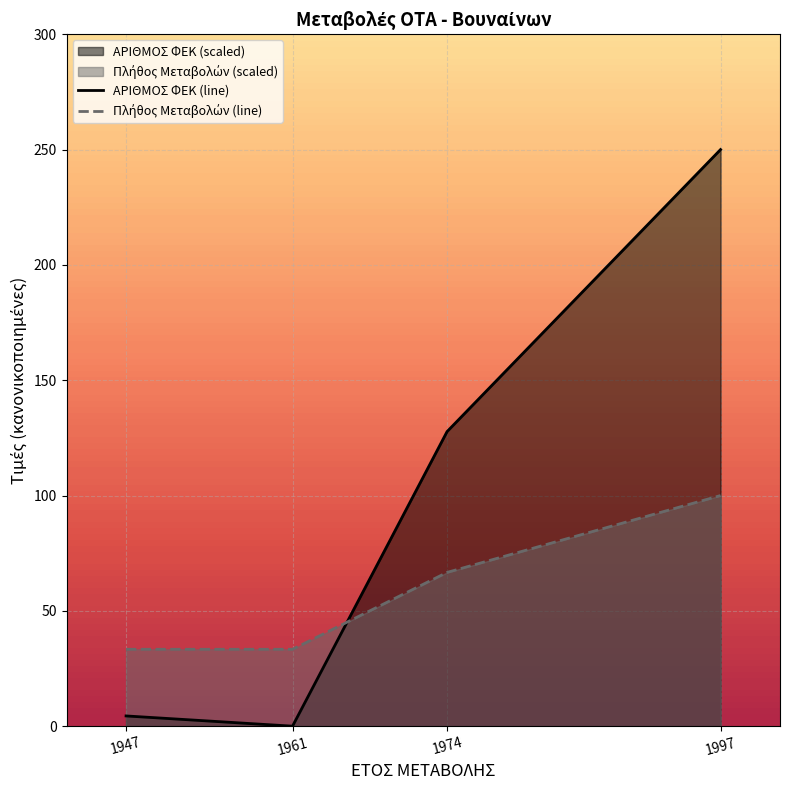

Which series has the largest range (max minus min)?

ΑΡΙΘΜΟΣ ΦΕΚ (line)